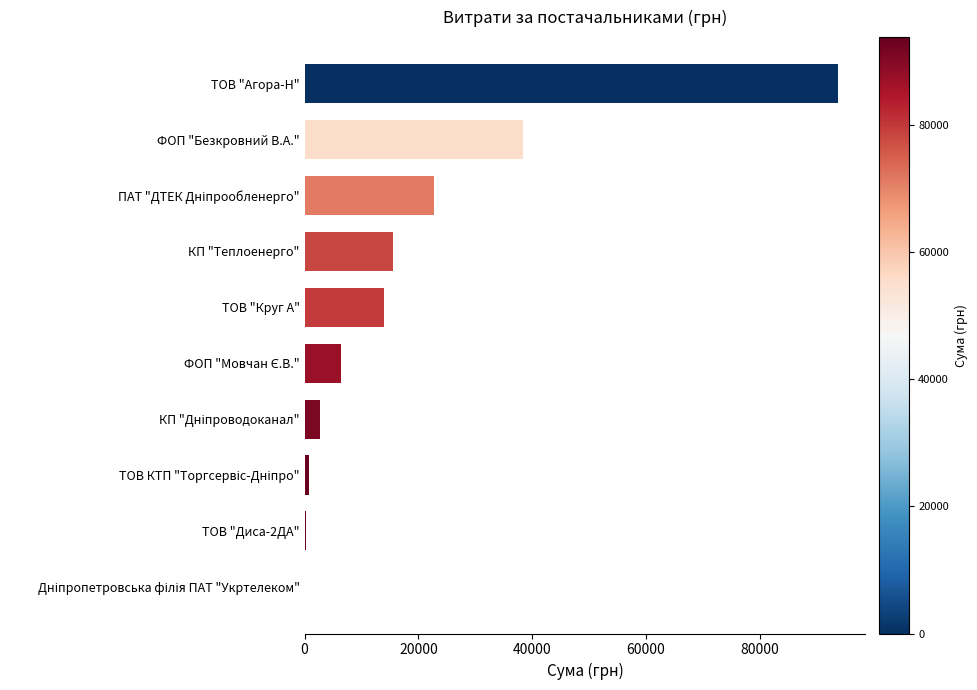

What is the approximate value at ТОВ "Круг А"?

14010.6